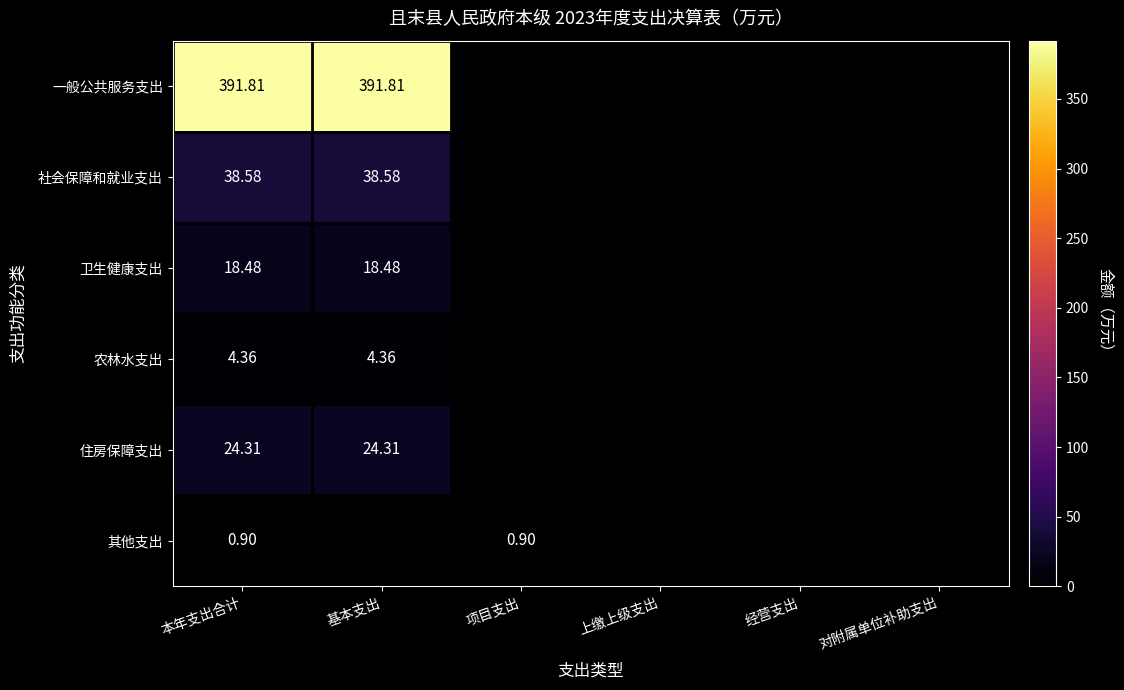

Rank the series at 本年支出合计 from highest to lowest value.

一般公共服务支出, 社会保障和就业支出, 住房保障支出, 卫生健康支出, 农林水支出, 其他支出